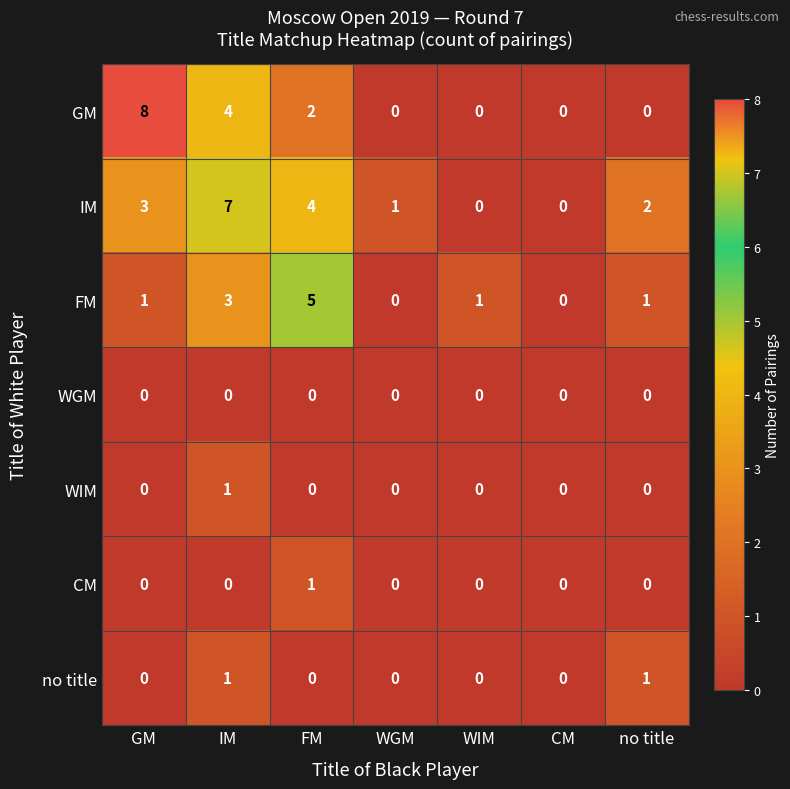

How many GM values are between 0 and 4?

6